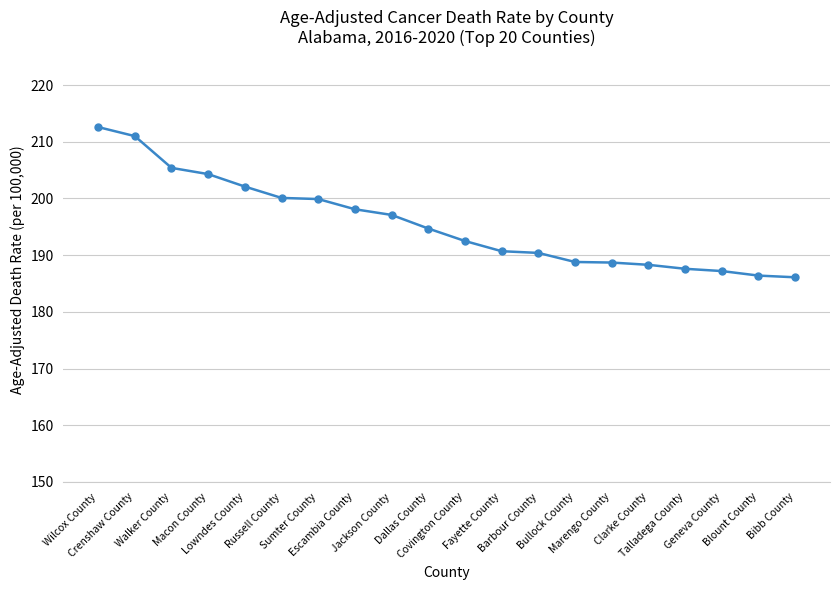

Approximately how many times larger is the value at Russell County compared to Lowndes County?

1.0